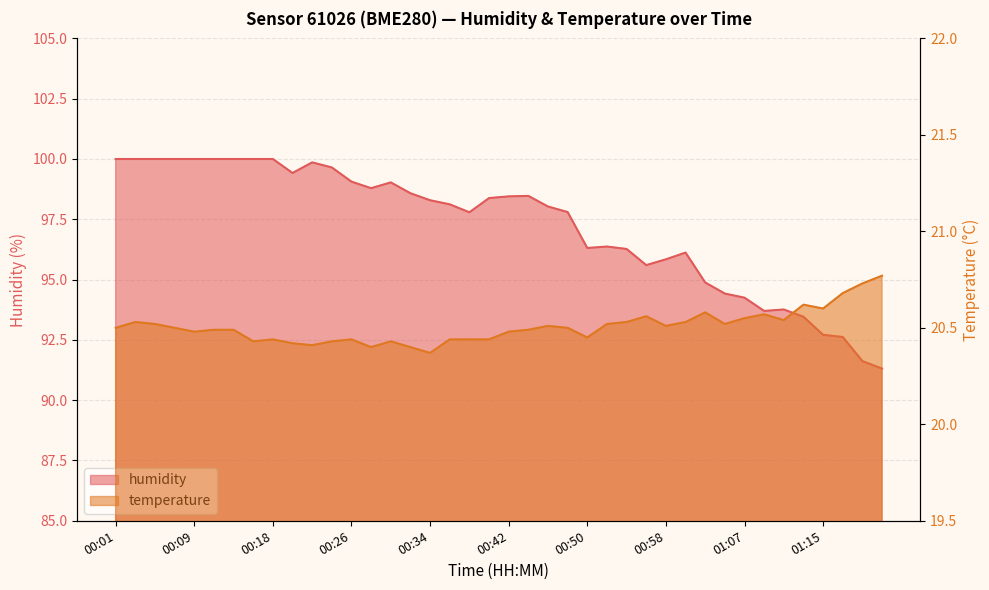

What is the difference between the maximum and second lowest values in the temperature series?

0.4